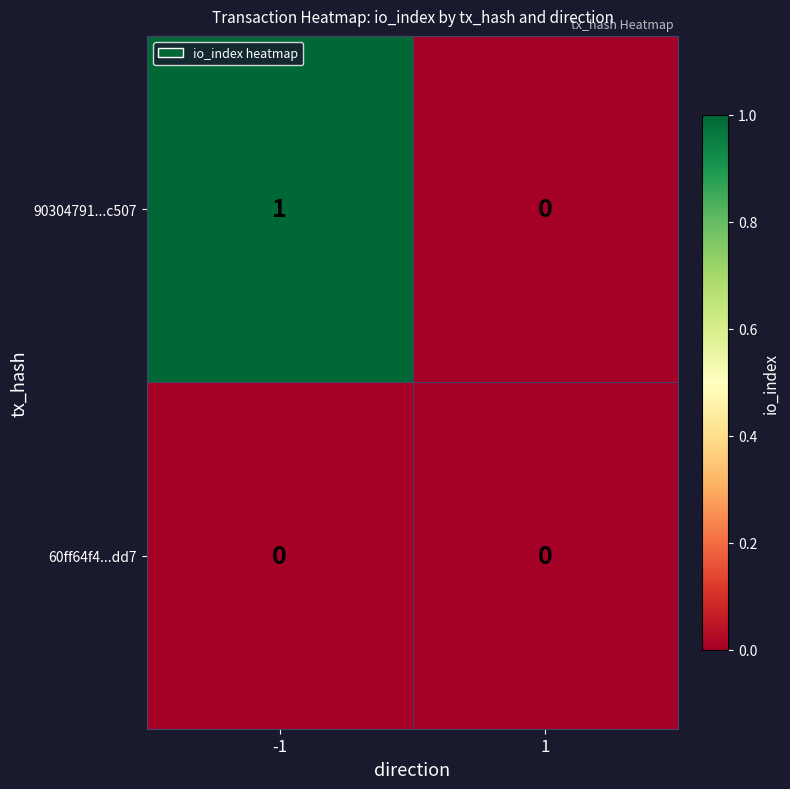

True or false: 90304791...c507 has a value of 1 at -1.

True